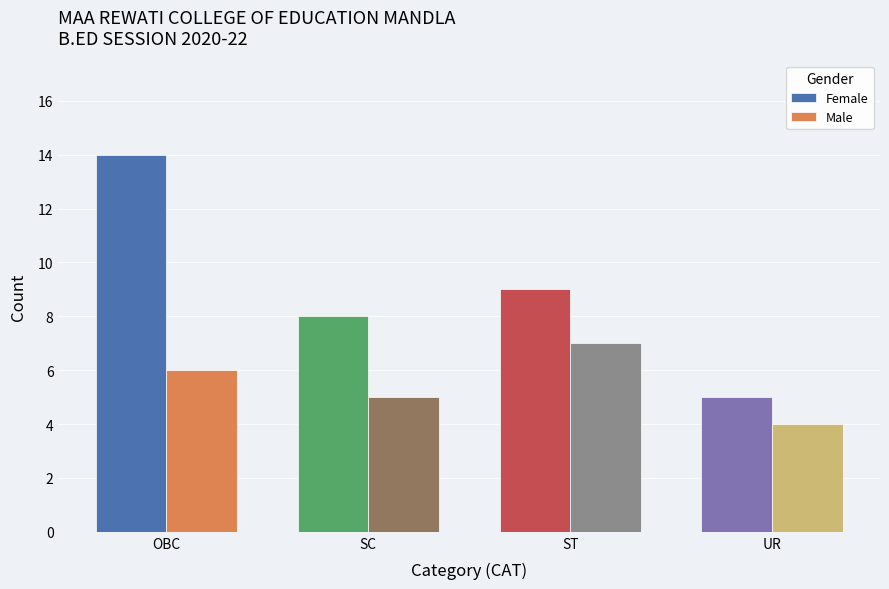

How many bars are there in total?

8